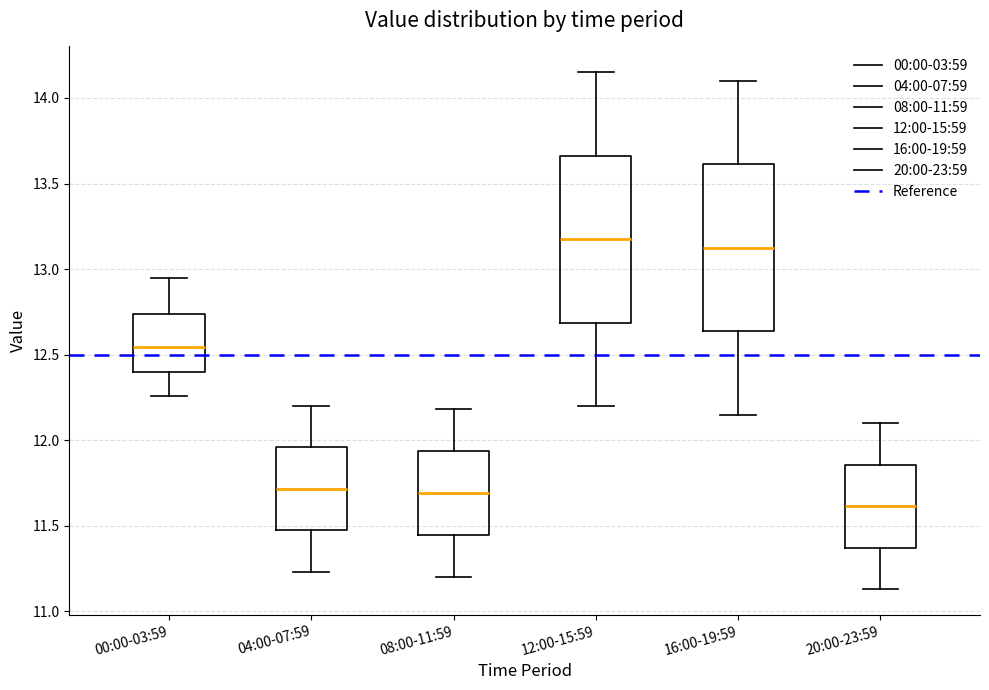

Which box's median line is the lowest?

20:00-23:59